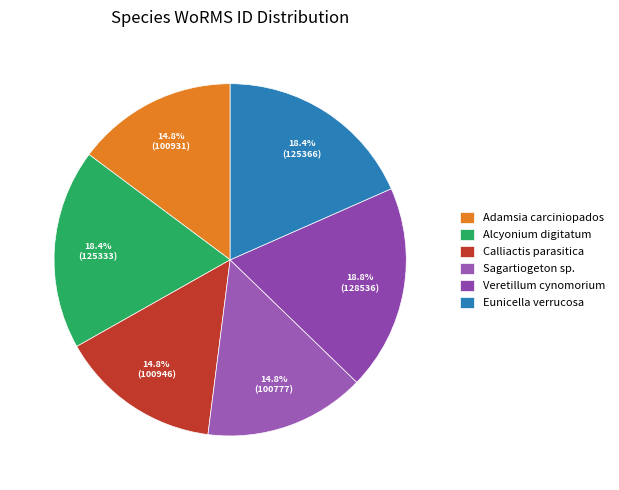

What is the ratio of the value at Eunicella verrucosa to the value at Veretillum cynomorium?

1.0